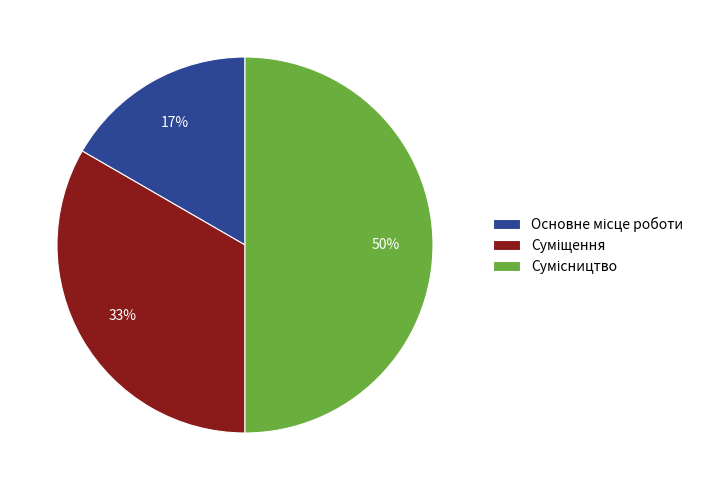

To the nearest percent, what is the average slice percentage?

33%